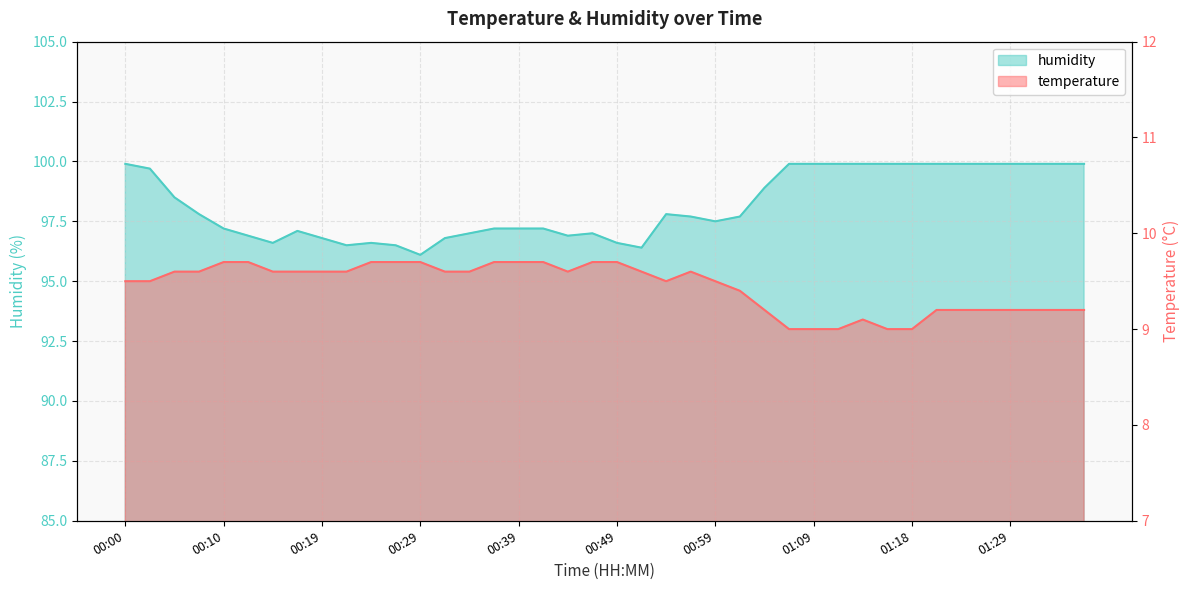

True or false: humidity and temperature intersect in this chart.

False